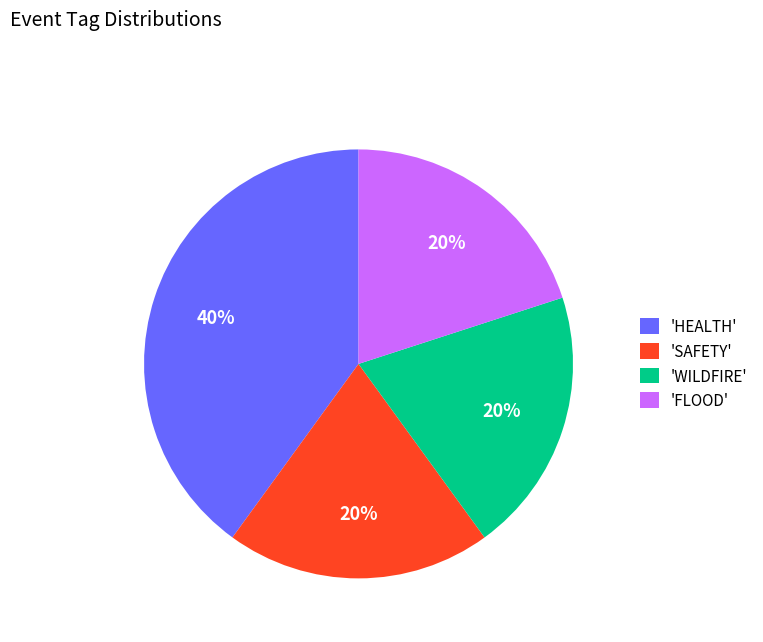

Approximately how many times larger is the value at 'WILDFIRE' compared to 'SAFETY'?

1.0